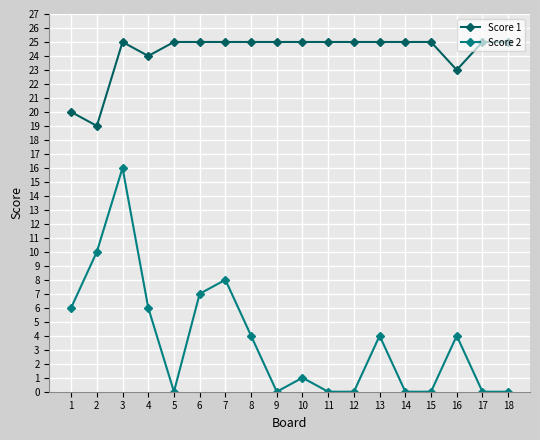

What is the maximum value for Score 1?

25